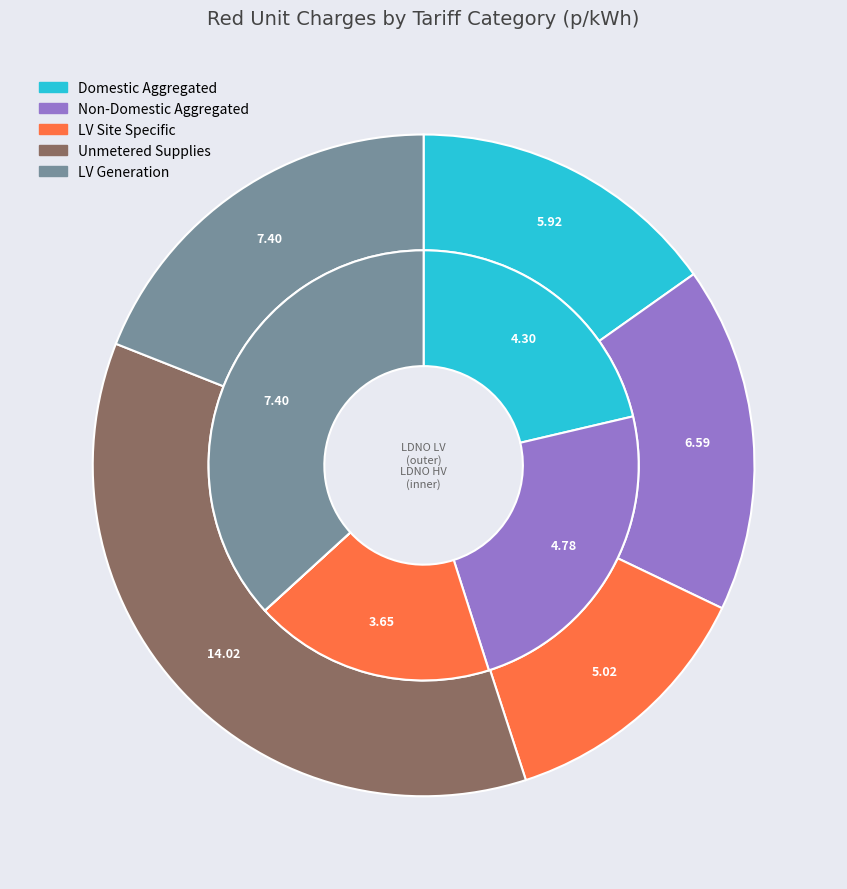

To the nearest percent, what is the difference between the LV Generation and Unmetered Supplies slice percentages?

37%